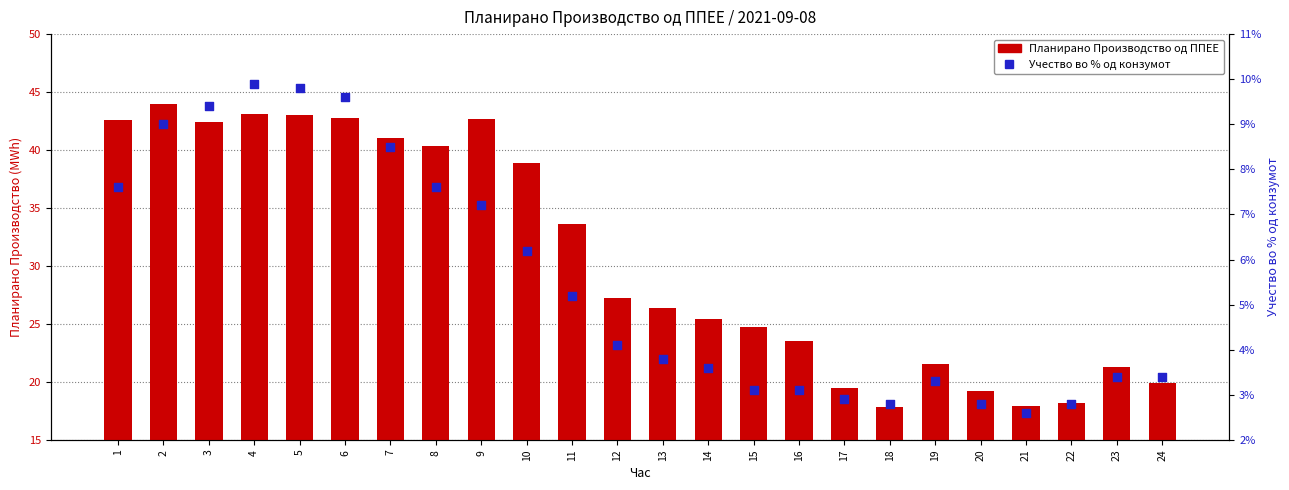

At how many categories does at least one series exceed 41?

8